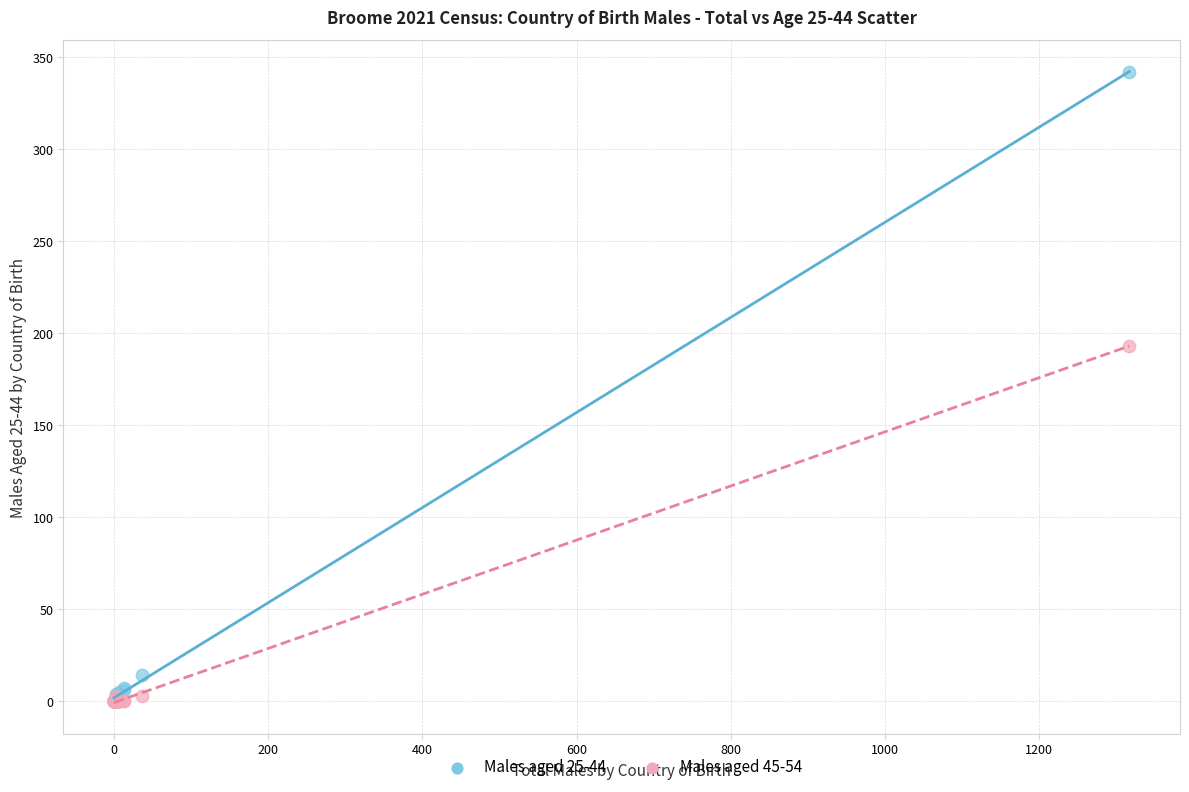

Across all series, what Y value is closest to 171?

193